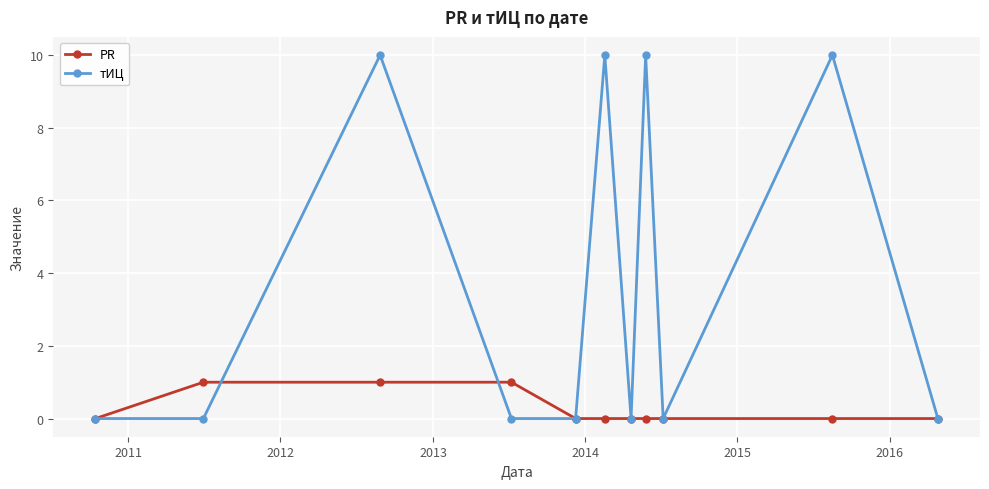

What is the value of the тИЦ point at the 8th from the left?

10